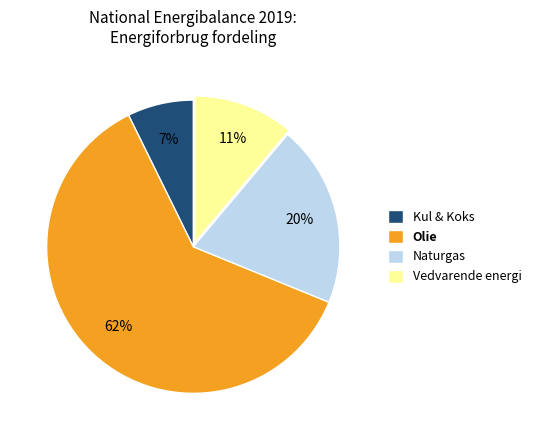

What is the ratio of the value at Kul & Koks to the value at Olie?

0.1